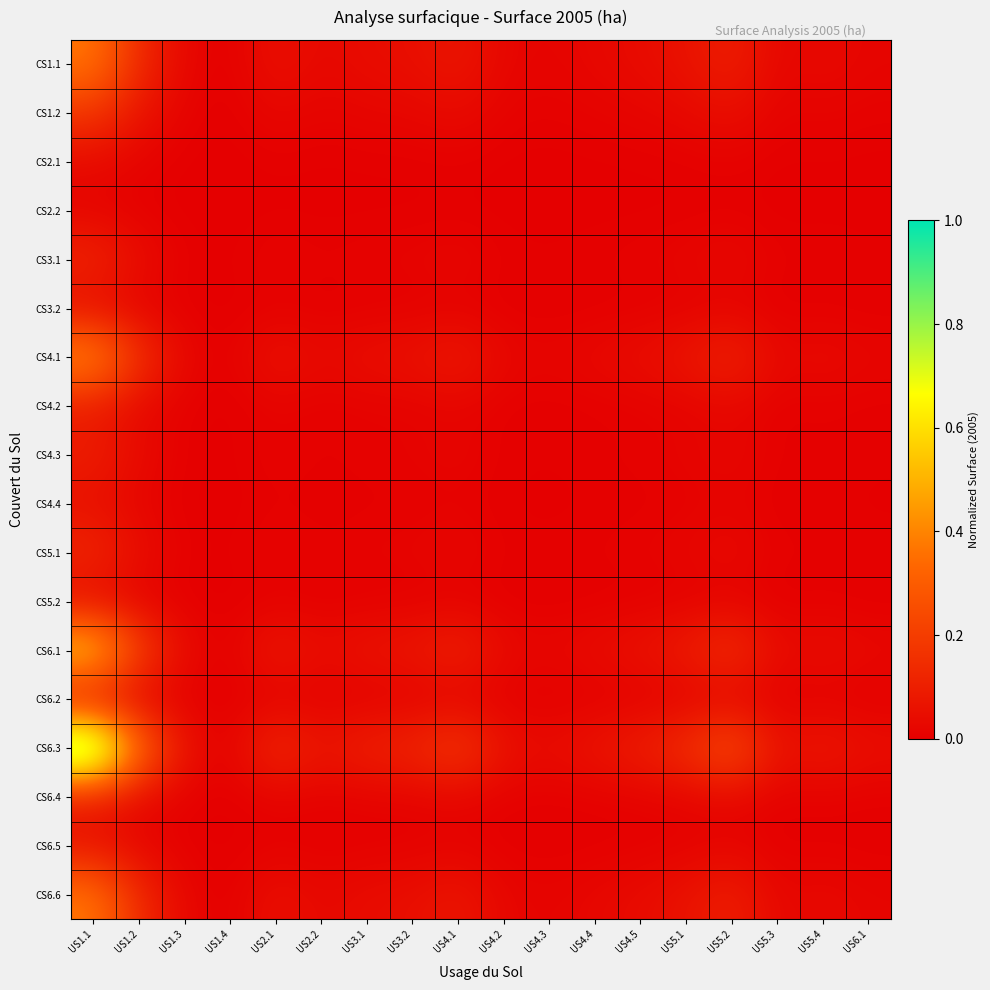

Which series has the largest total across all categories?

CS6.3